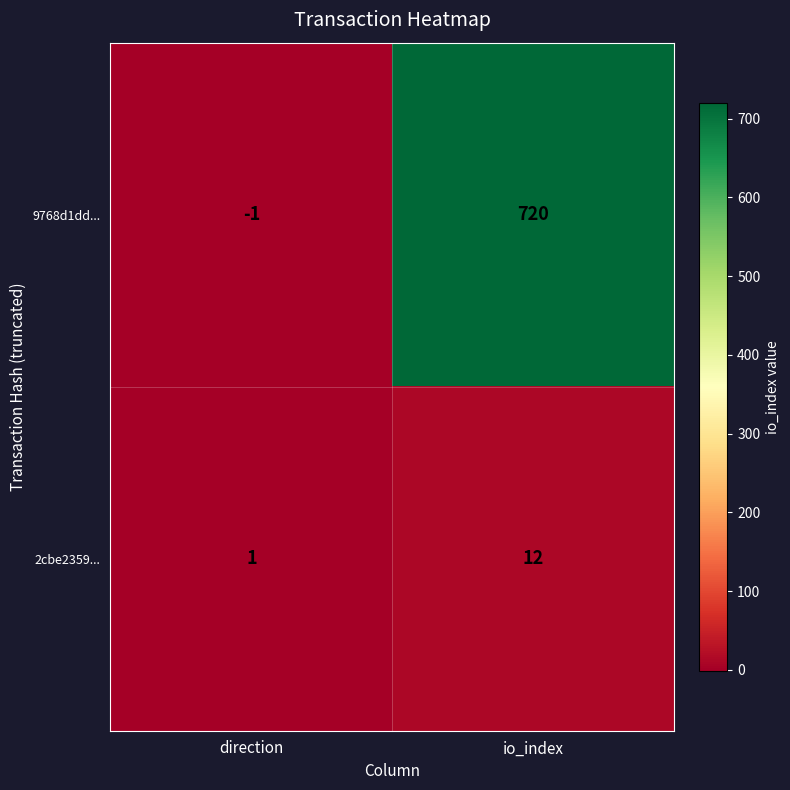

What is the total value across all series at io_index?

732